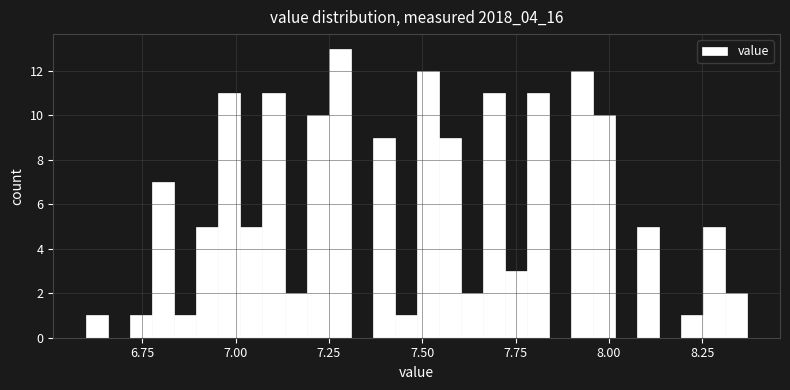

Around what value on the x-axis is the tallest bar? Give the approximate position of its centre, as read against the axis.

7.30